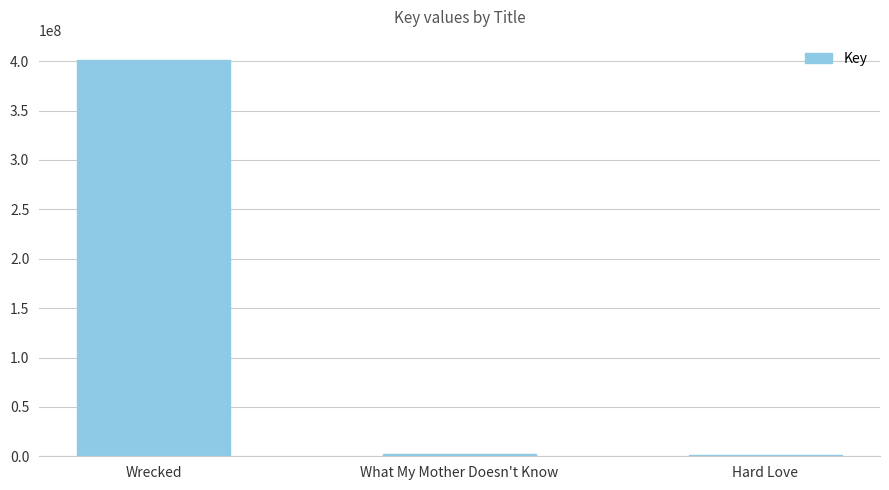

What is the maximum value shown in the chart?

401736037